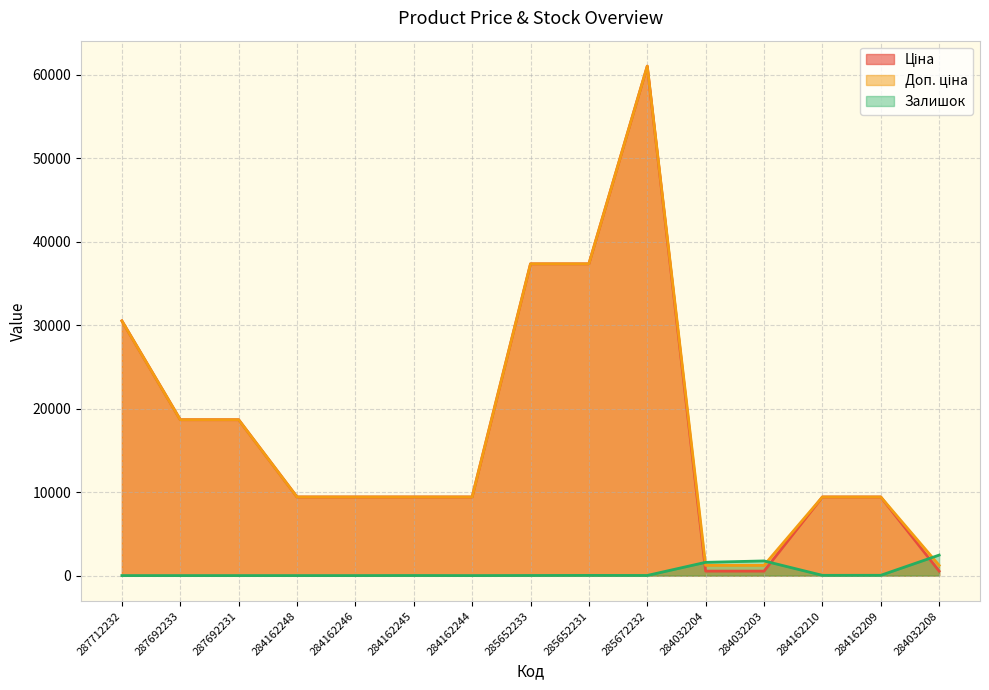

The value of Ціна at 284032208 is 535.4. True or false?

True